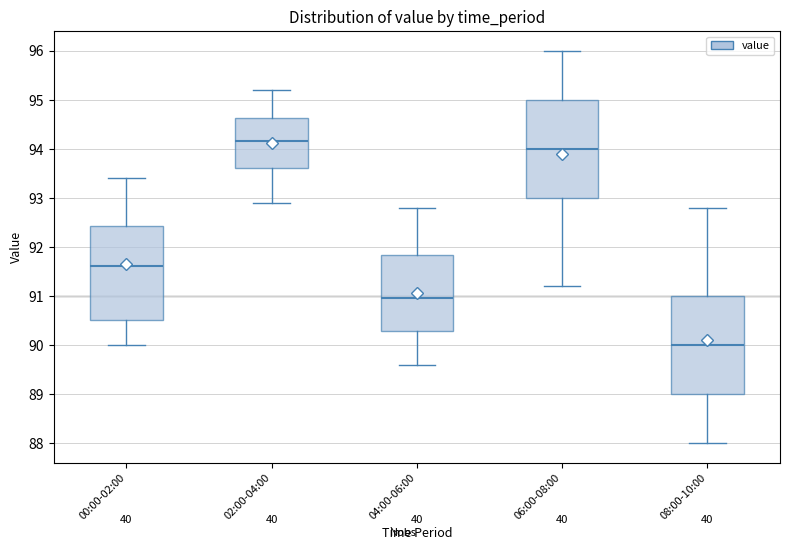

Which box has the highest median line?

02:00-04:00